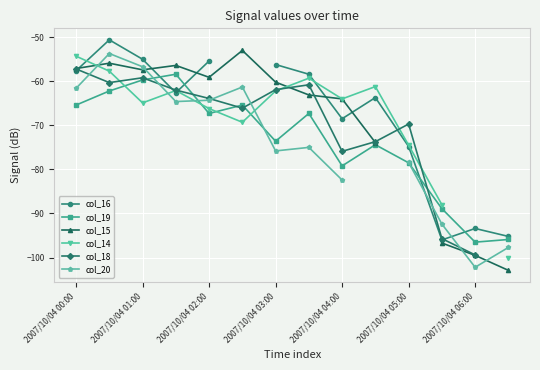

The col_19 series shows -79.2 at 2007/10/04 04:00. True or false?

True